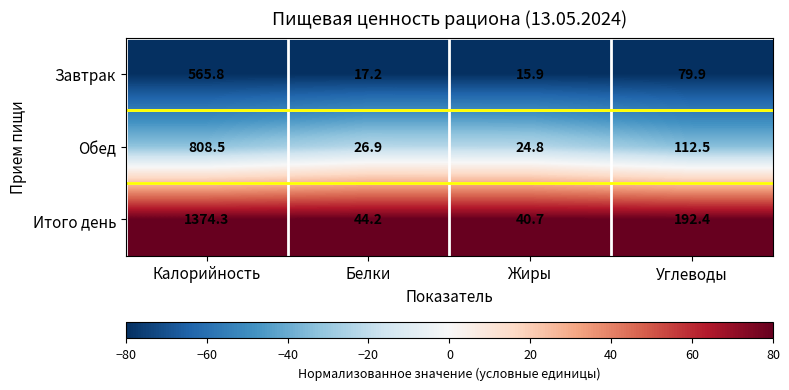

At how many categories does at least one series exceed 47?

2